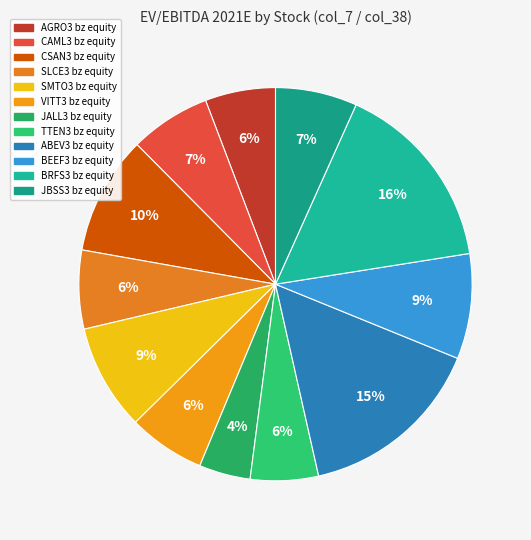

What is the total percentage of SLCE3 bz equity and BRFS3 bz equity?

22.2%